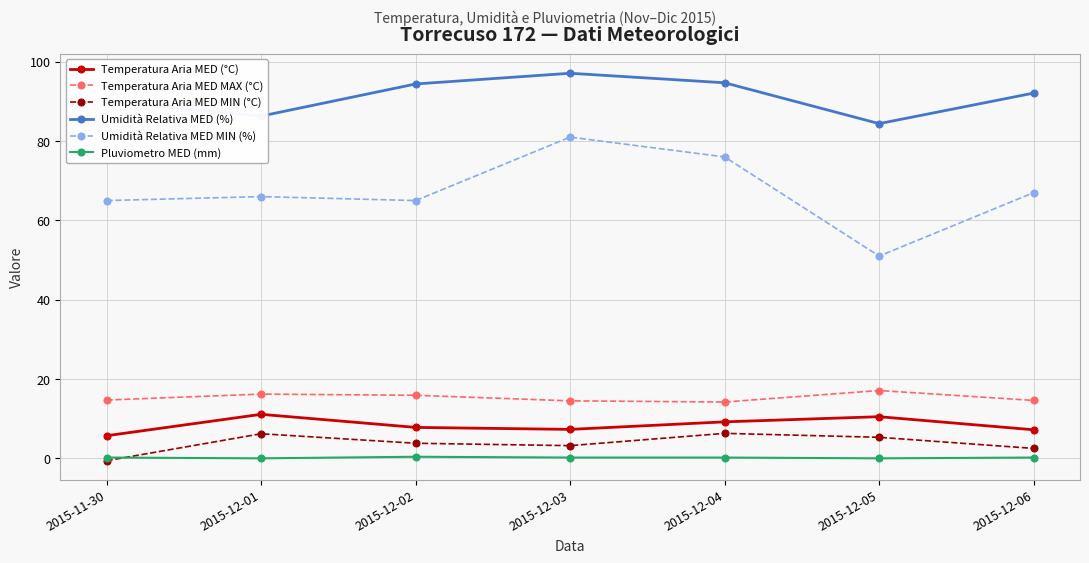

How many series are shown in this chart?

6